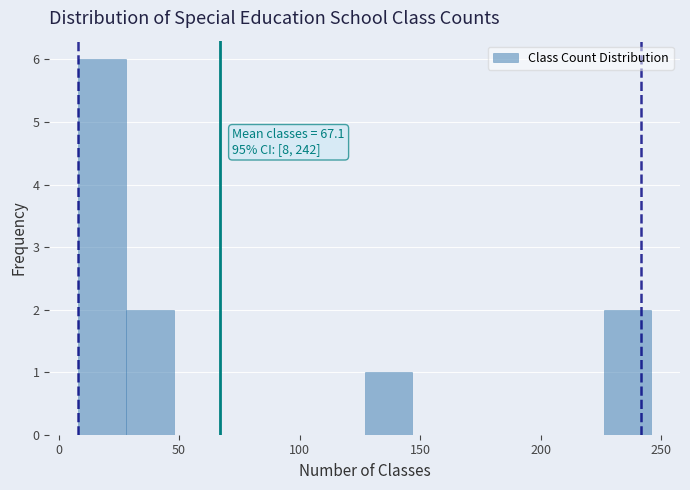

Read against the x-axis, roughly where is the centre of the tallest bar?

20